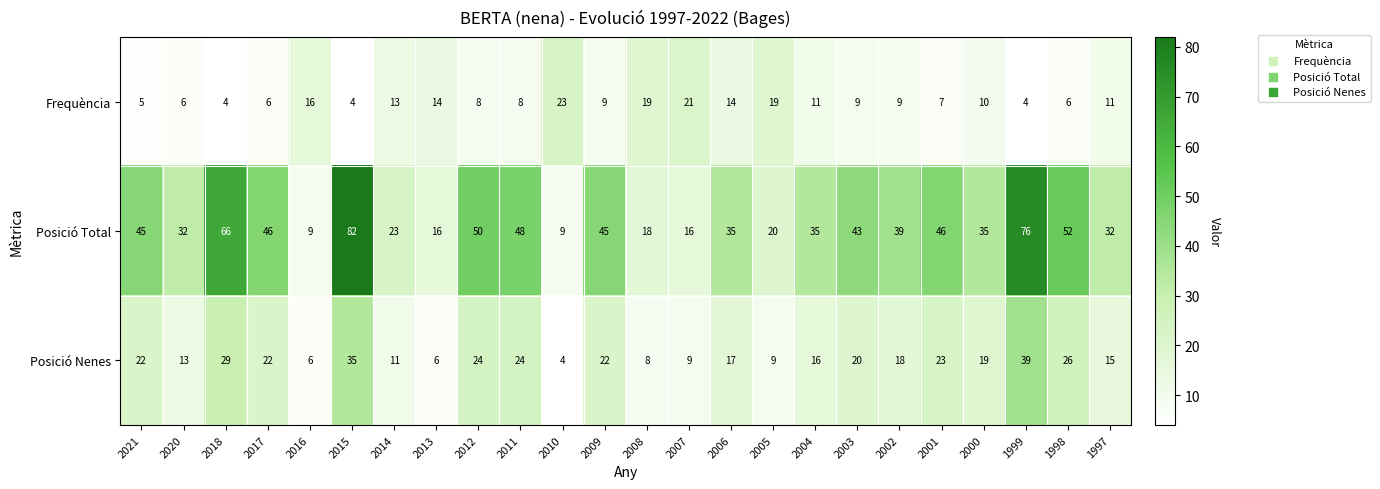

At how many categories does at least one series exceed 80?

1